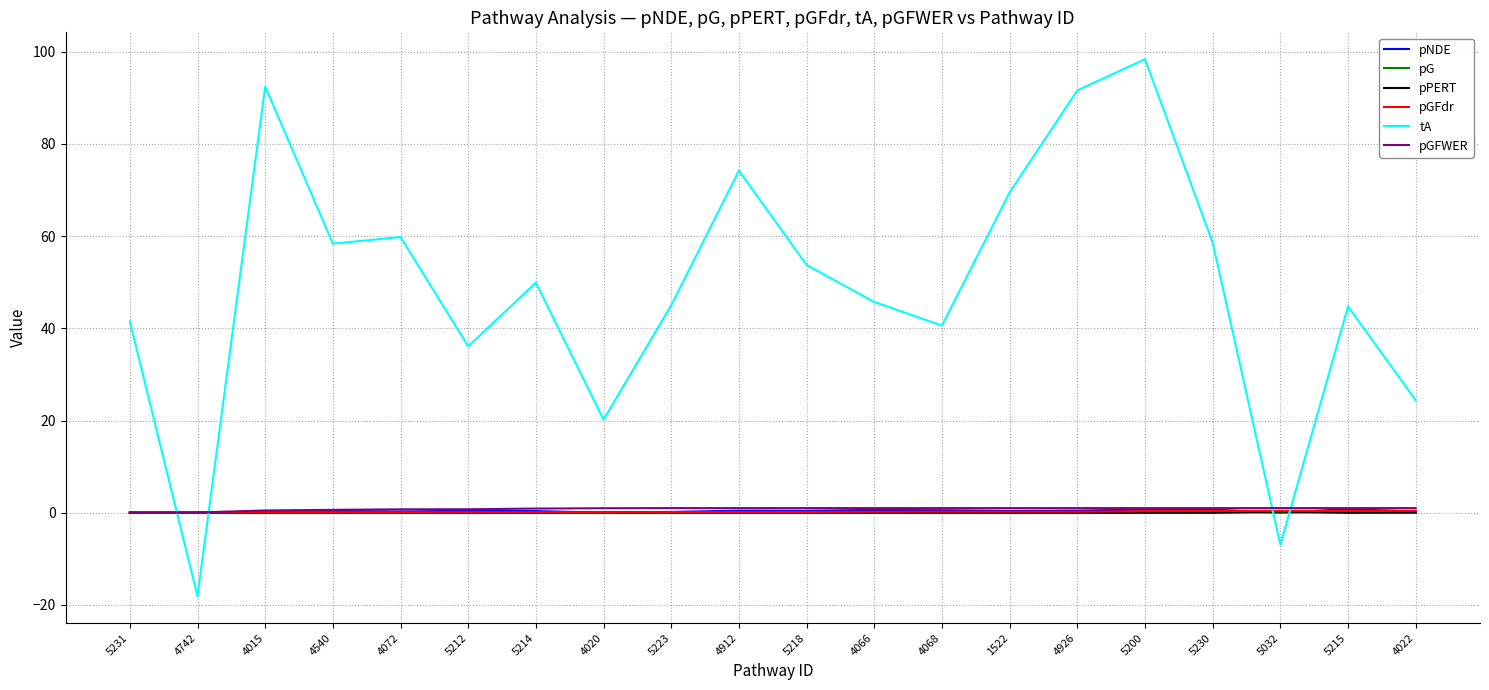

What value does the tA series have at 5032?

-6.9